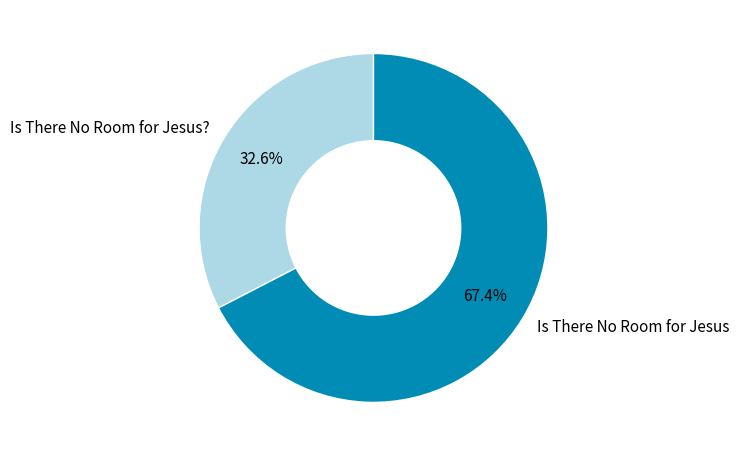

What percentage is NOT represented by Is There No Room for Jesus??

67.4%